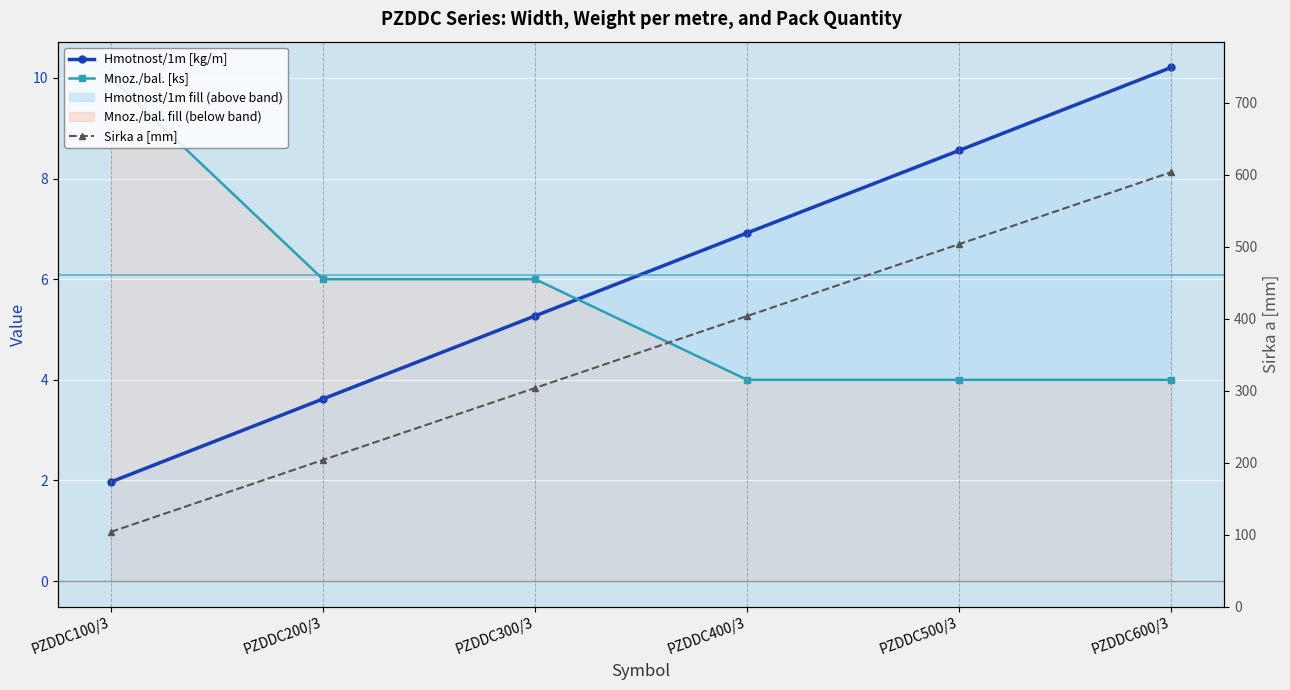

At which label is Mnoz./bal. [ks] closest to 7?

PZDDC200/3